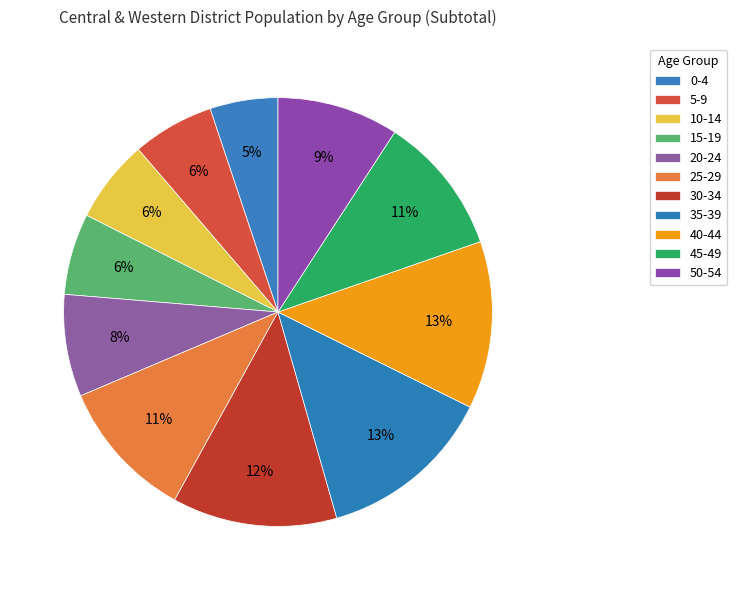

What is the change in value from 20-24 to 45-49?

+5984